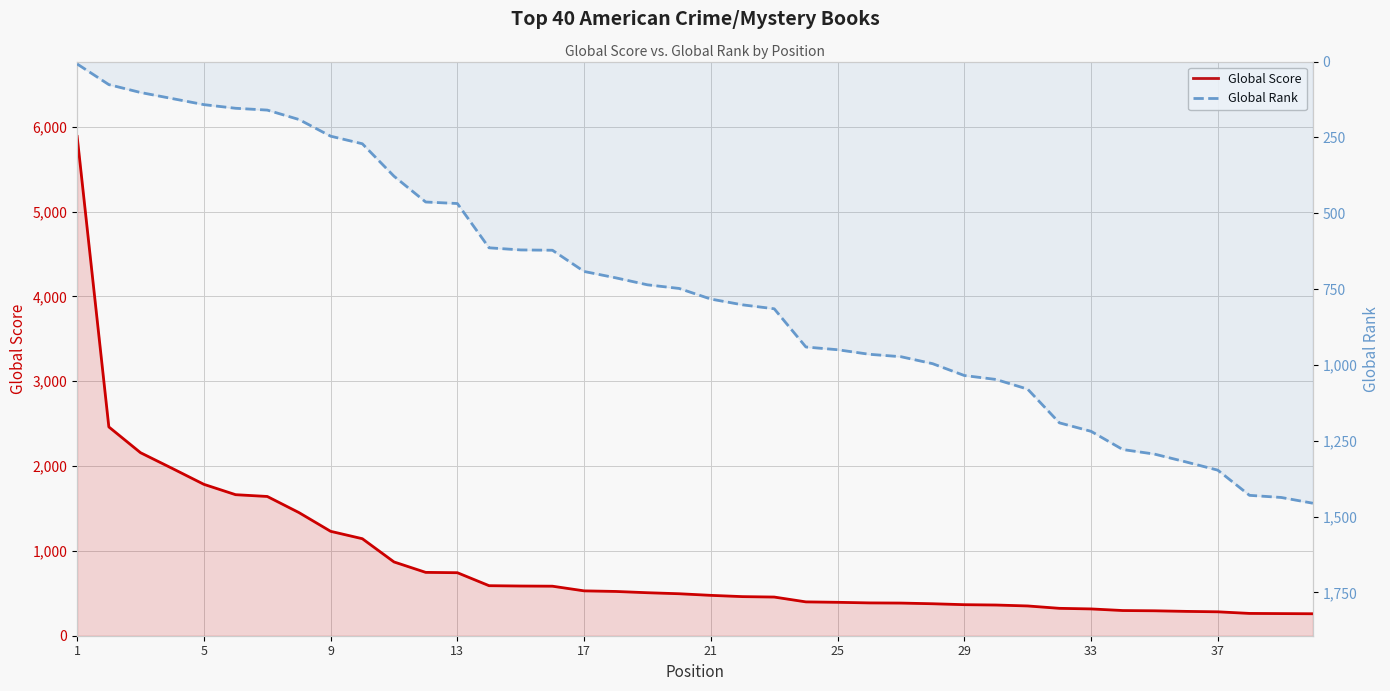

List the series in order of their peak value, highest first.

Global Score, Global Rank